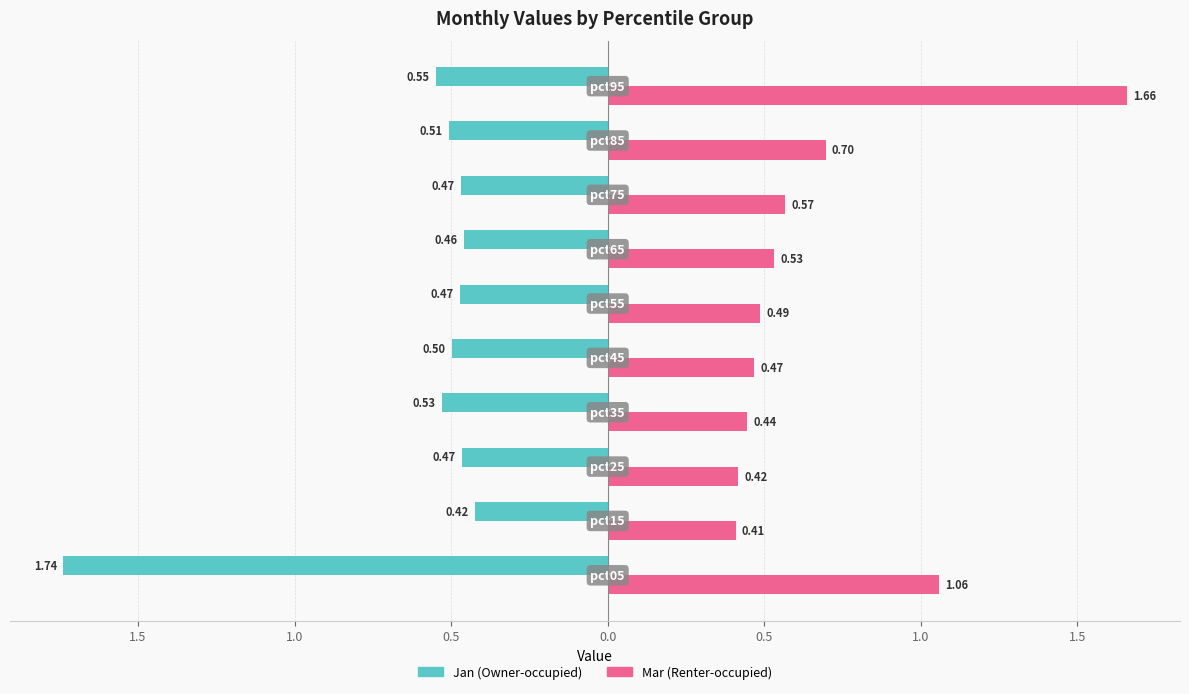

How many bars are there in total?

20